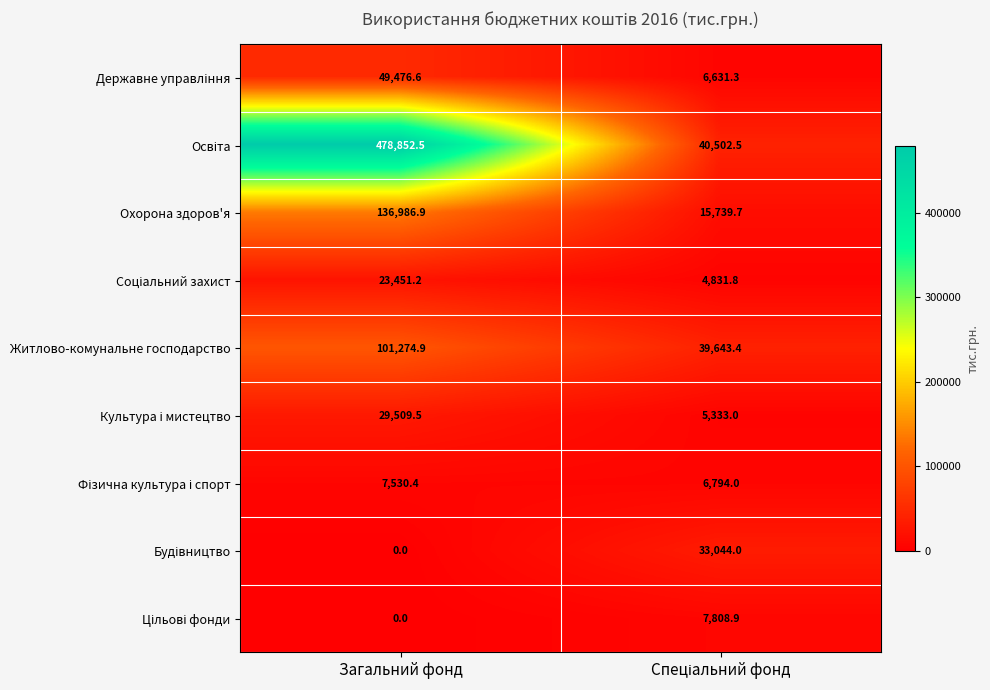

What is the total value across all series at Загальний фонд?

827082.0